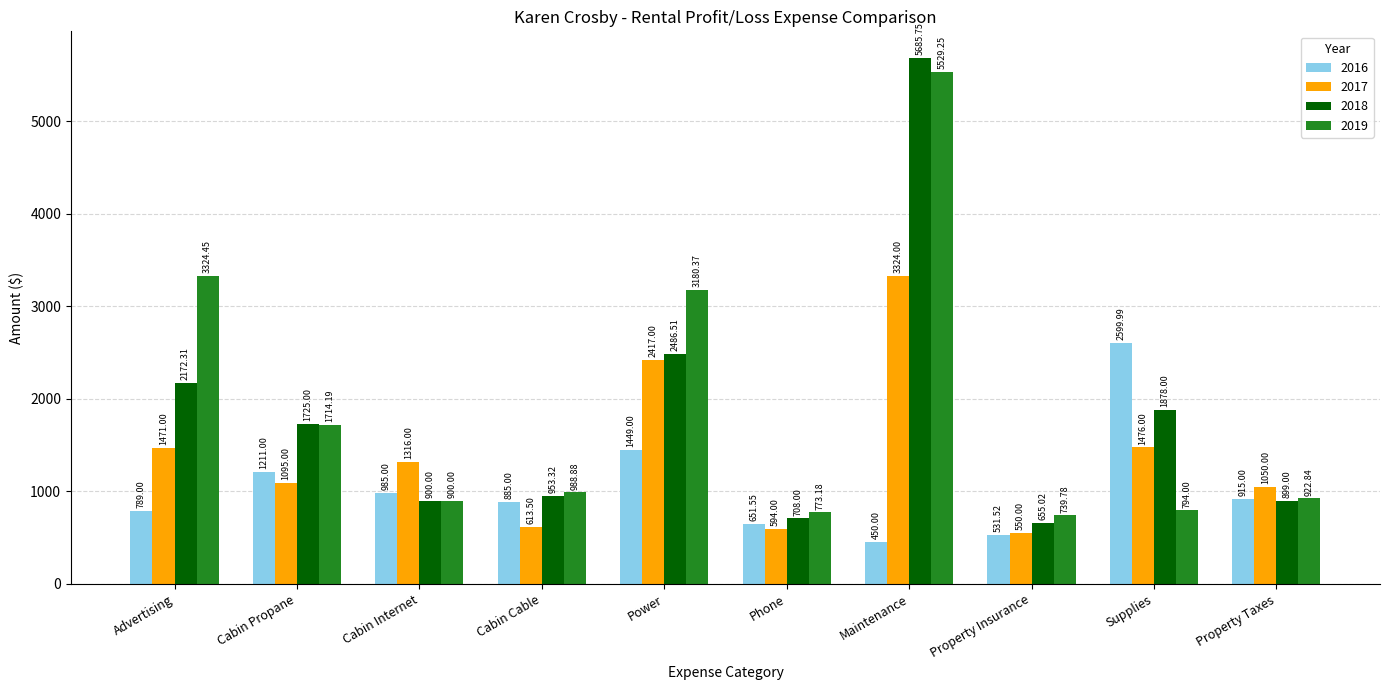

What is the difference between the 2016 values at Property Insurance and Advertising?

257.5